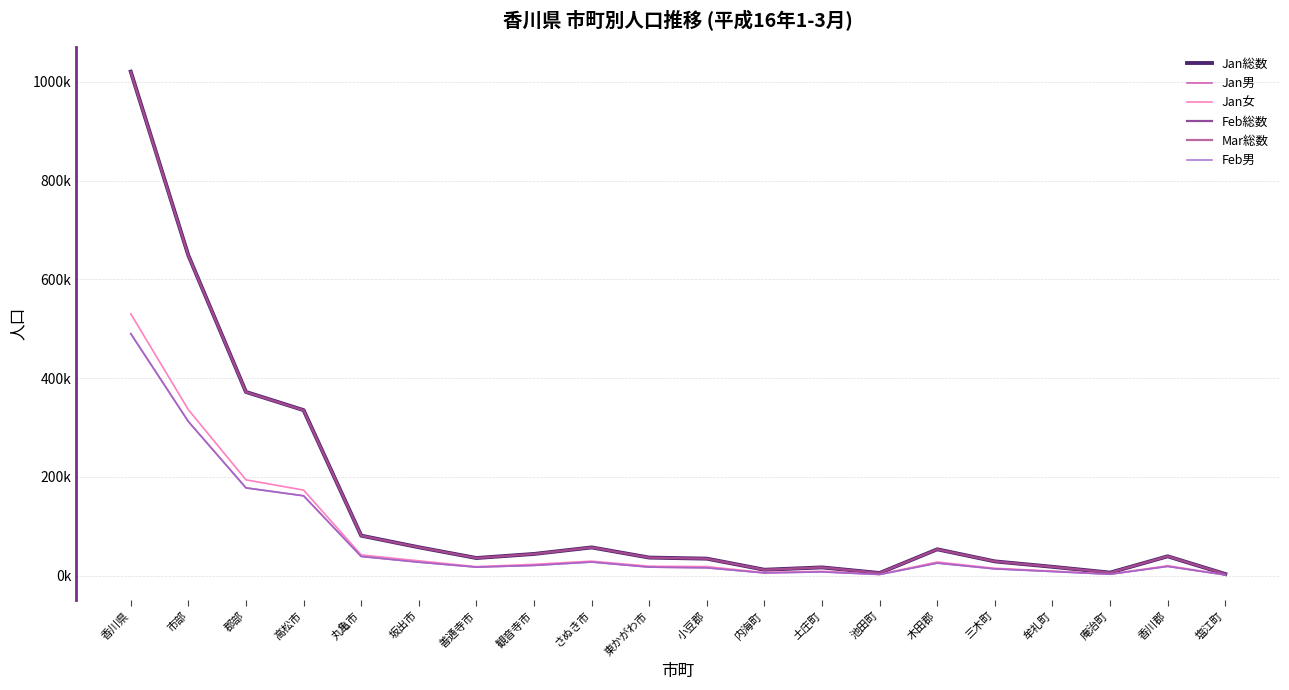

The value of Feb総数 at 香川県 is 343668. True or false?

False